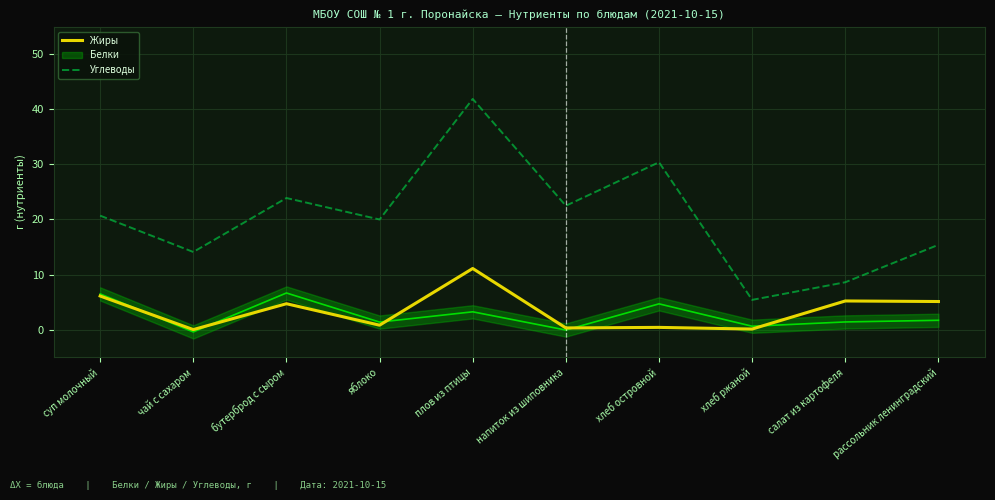

Count the number of categories in the chart.

10